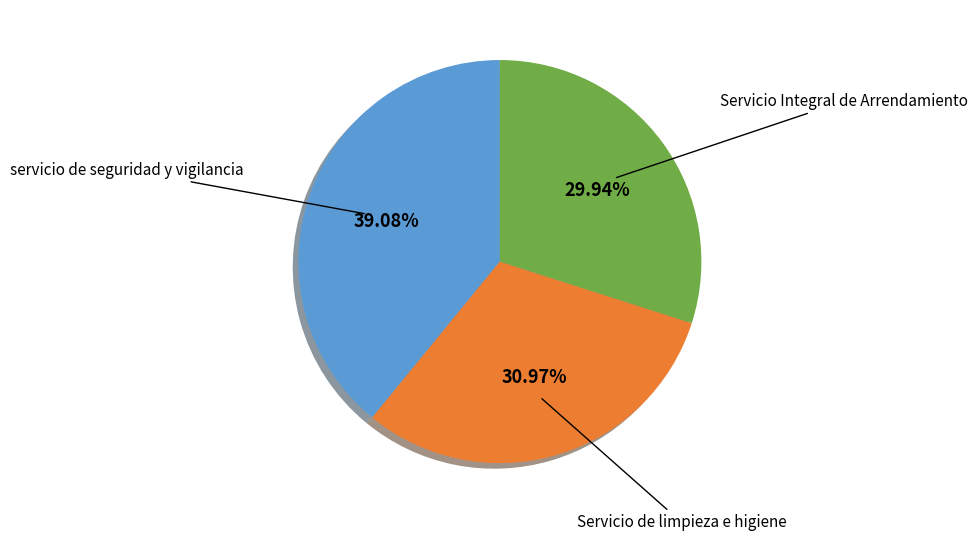

Which category has the biggest portion of the pie?

servicio de seguridad y vigilancia